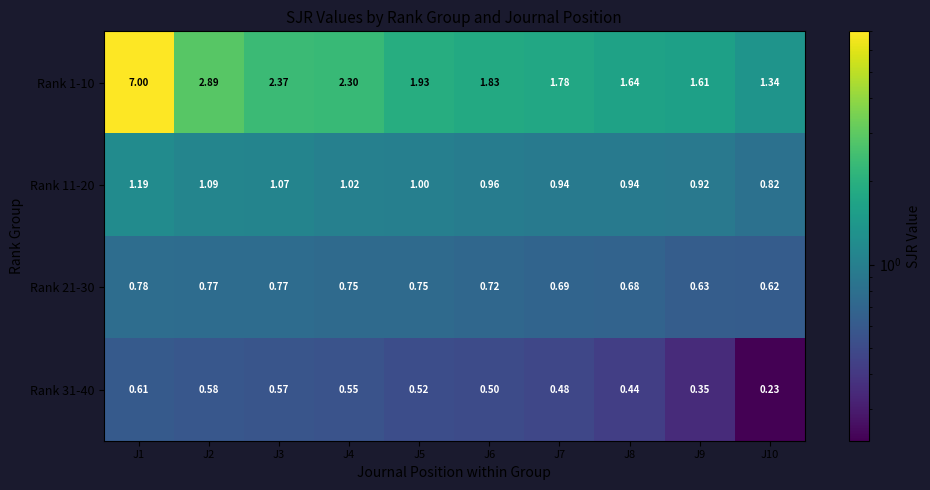

At J7, list the series in order from smallest to largest.

Rank 31-40, Rank 21-30, Rank 11-20, Rank 1-10